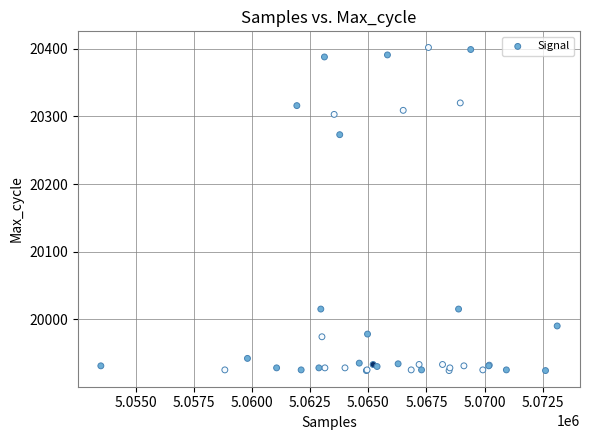

What Y value in the scatter plot is closest to 20163?

20273